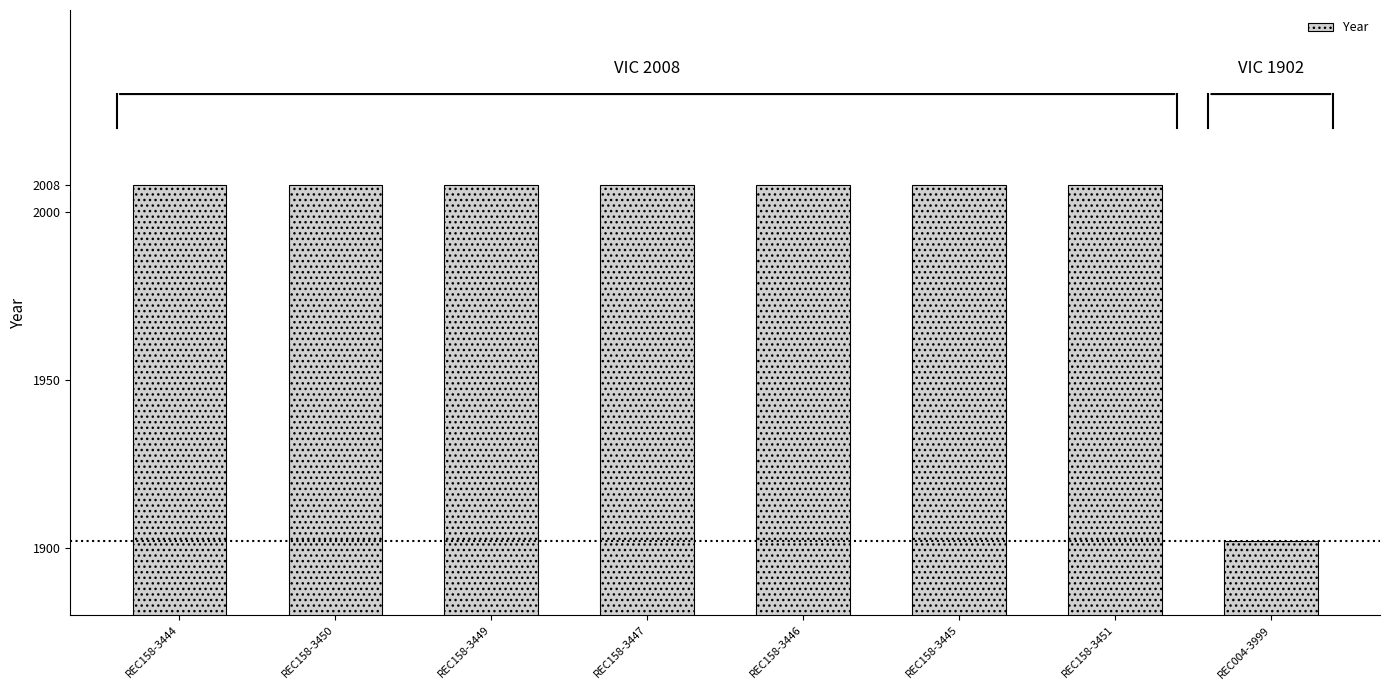

What is the greatest value displayed?

2008